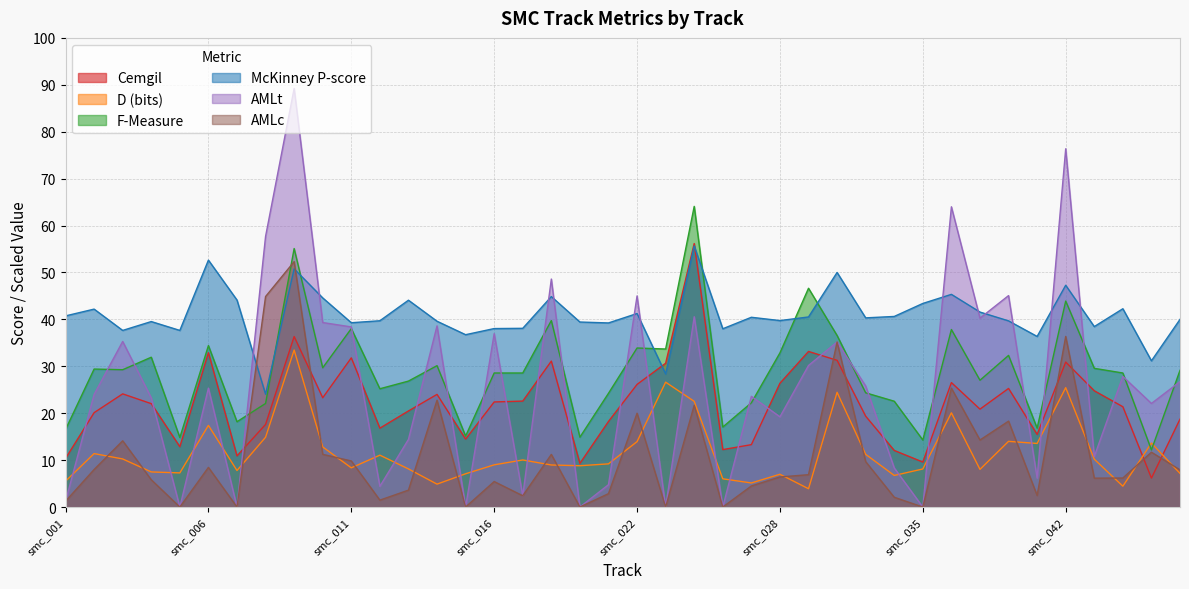

Does the chart have visible grid lines?

Yes